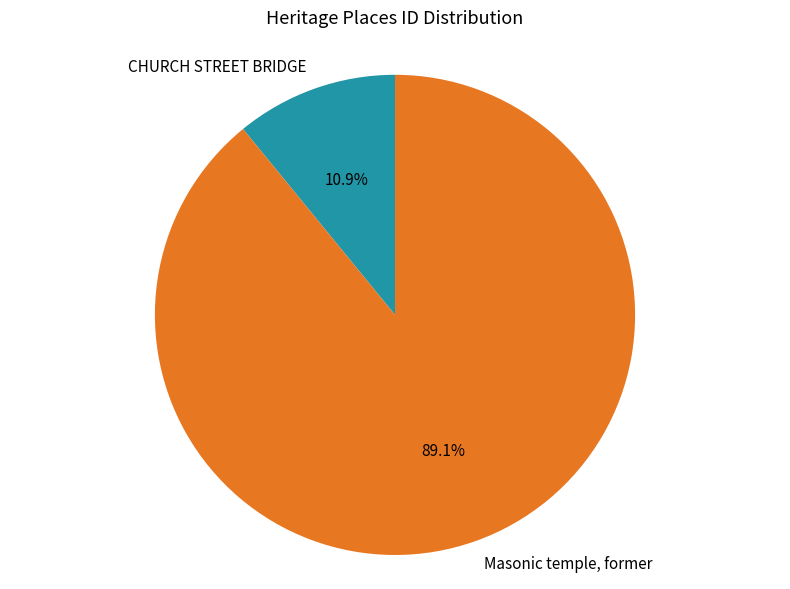

Between Masonic temple, former and CHURCH STREET BRIDGE, which is larger?

Masonic temple, former